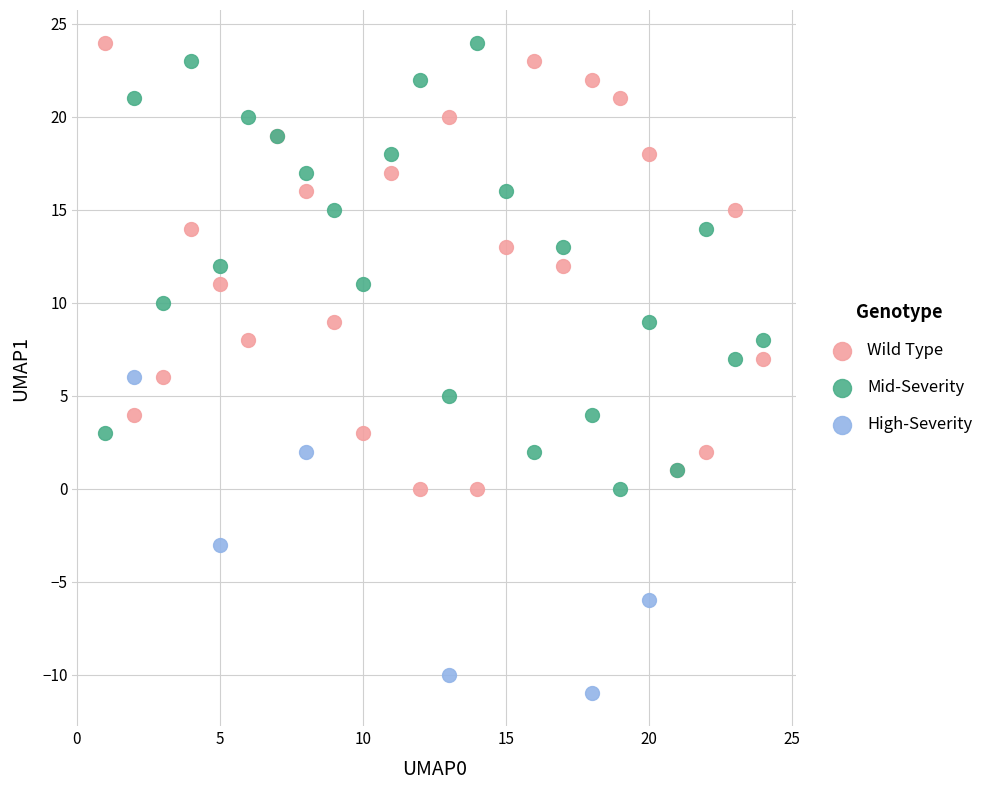

Which series contains the lowest Y value?

High-Severity